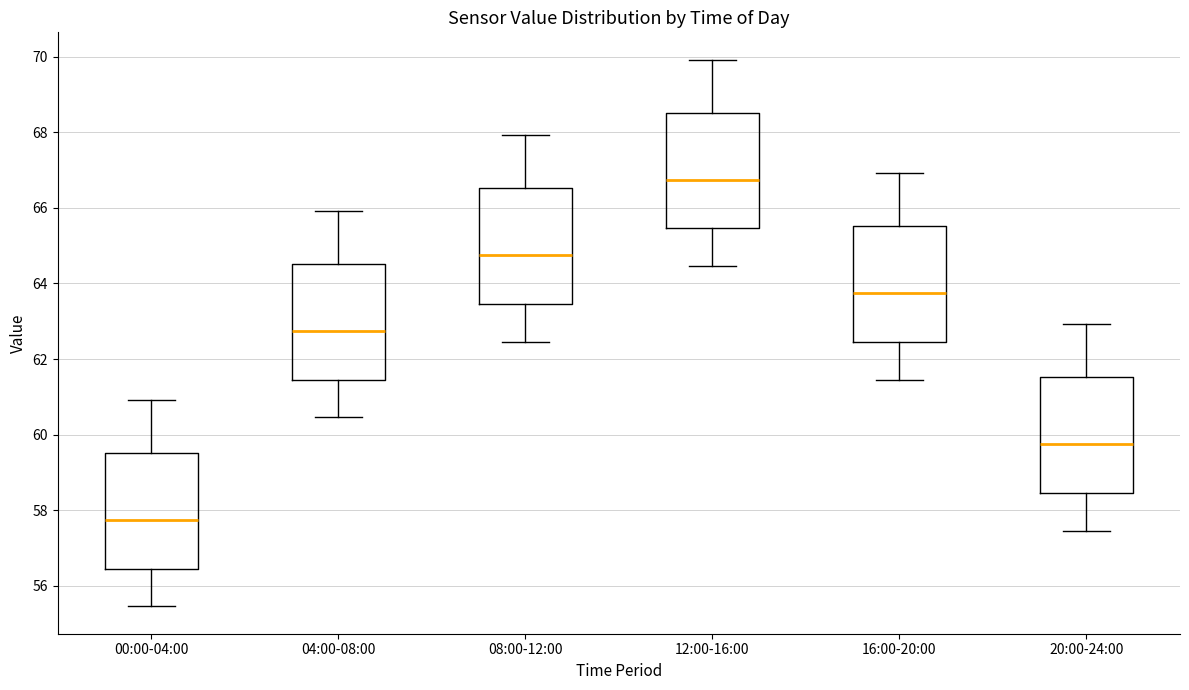

Which box's median line is the highest?

12:00-16:00